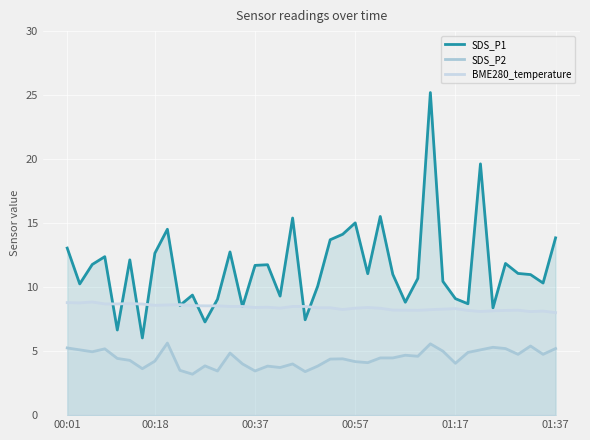

Does the chart display data point markers on the line(s)?

No